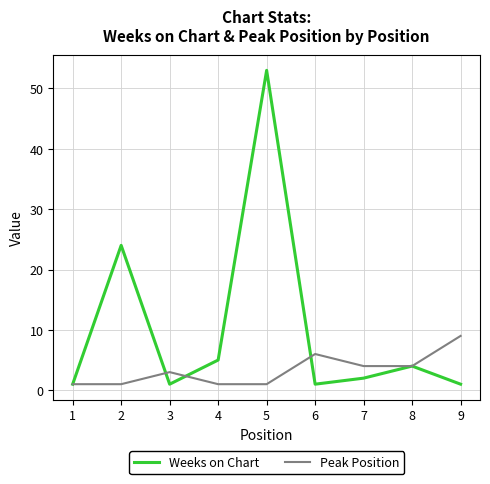

Where is Weeks on Chart nearest to the value 27?

2